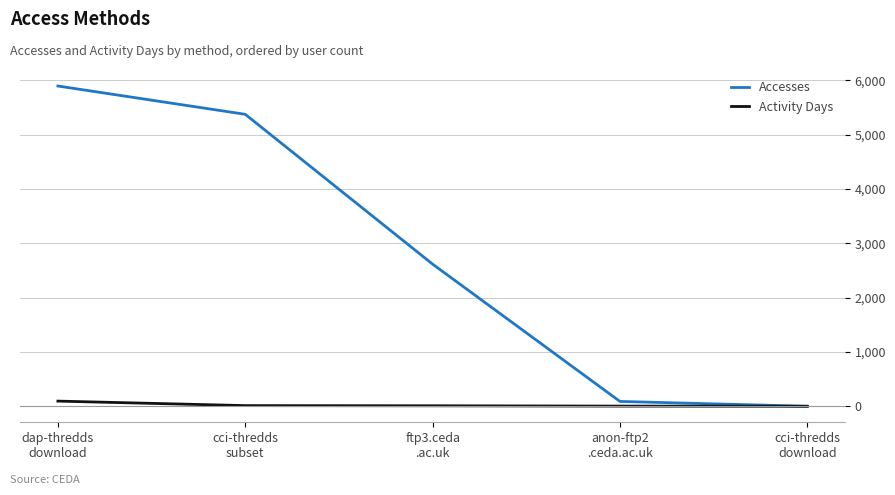

Which series has the largest range (max minus min)?

Accesses